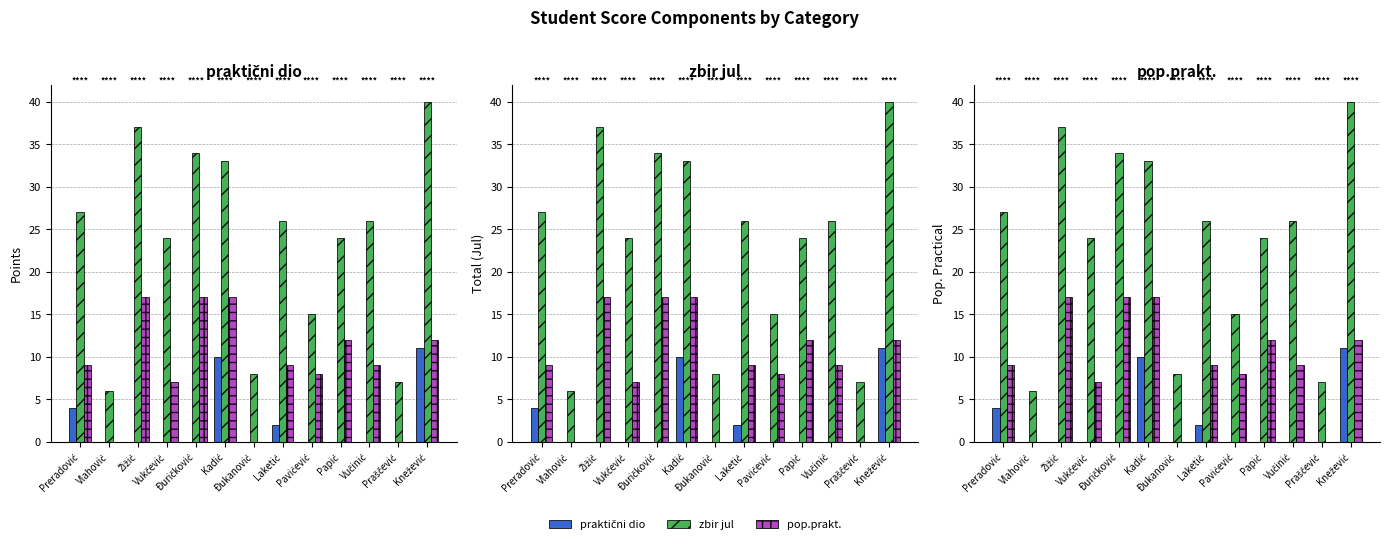

Count the praktični dio values in the range 0 to 2.

10